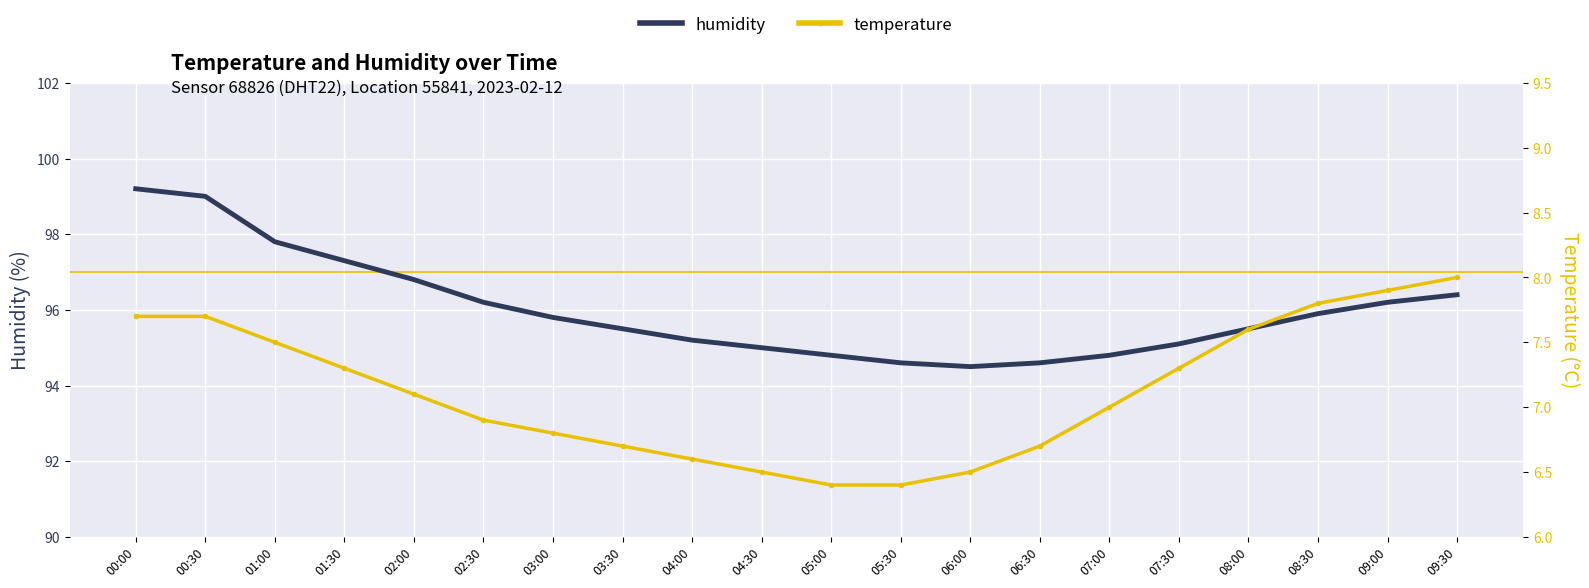

True or false: humidity and temperature cross at least once.

False